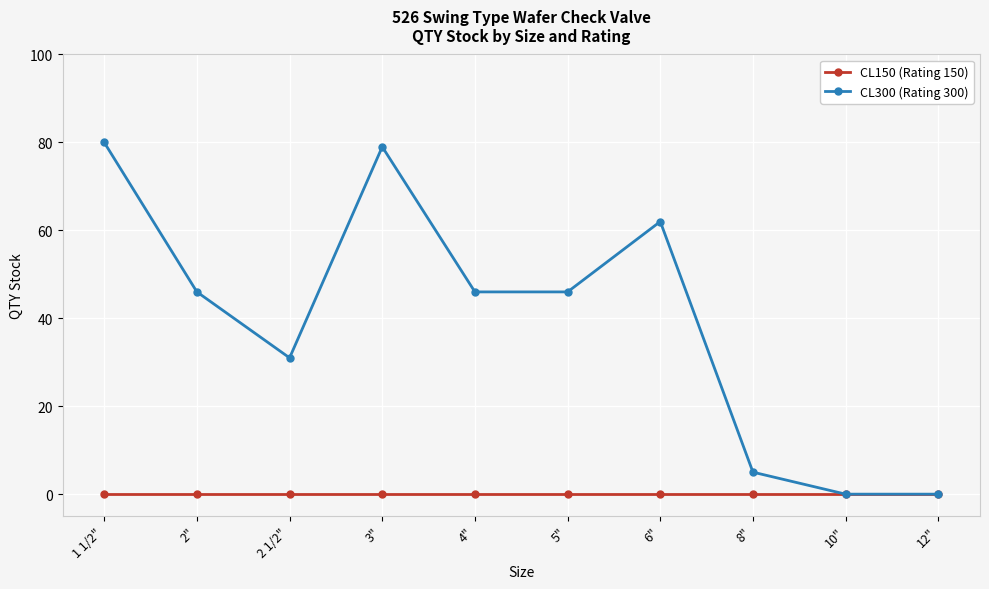

What position from the left is 3"?

4